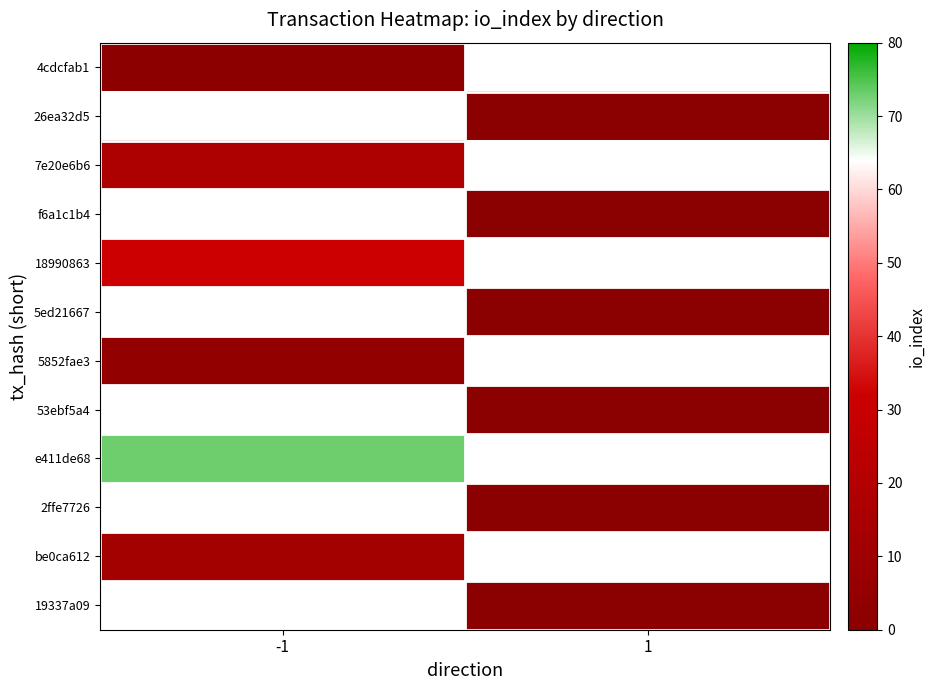

How many distinct data groups are displayed?

12